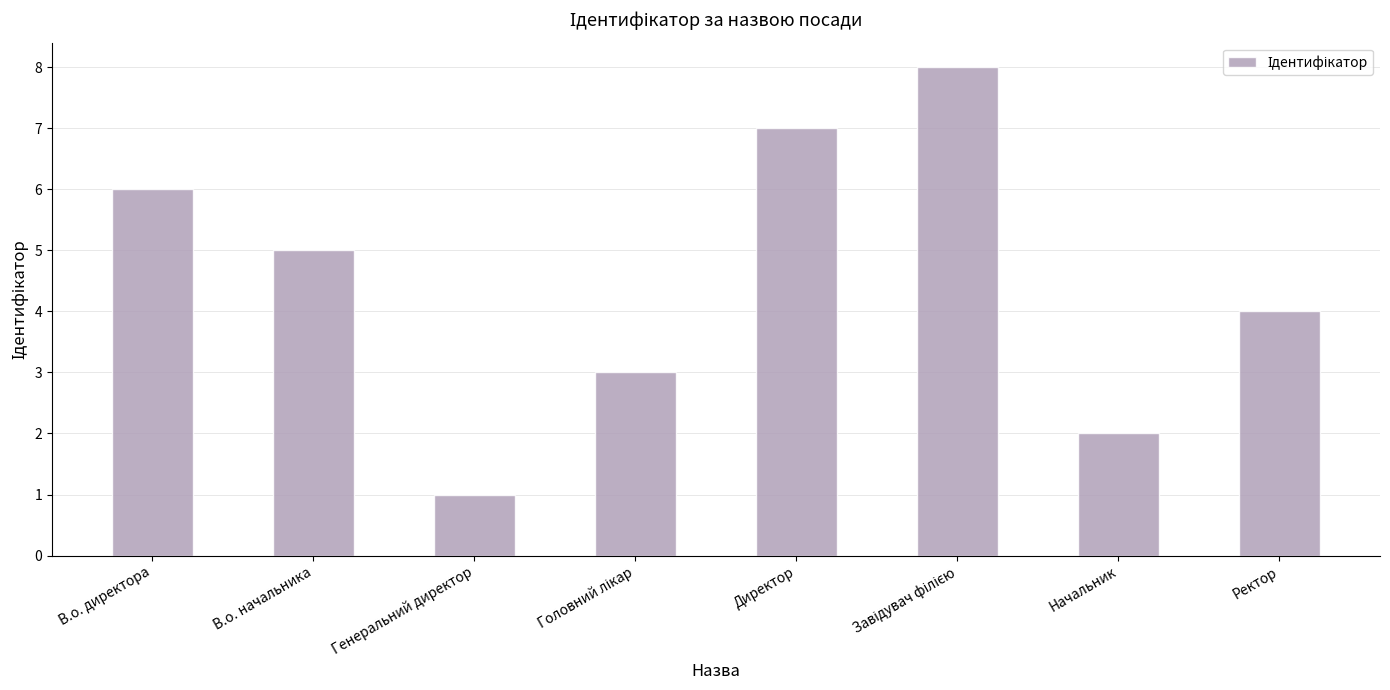

Are the bars grouped side by side (vs. stacked)?

No